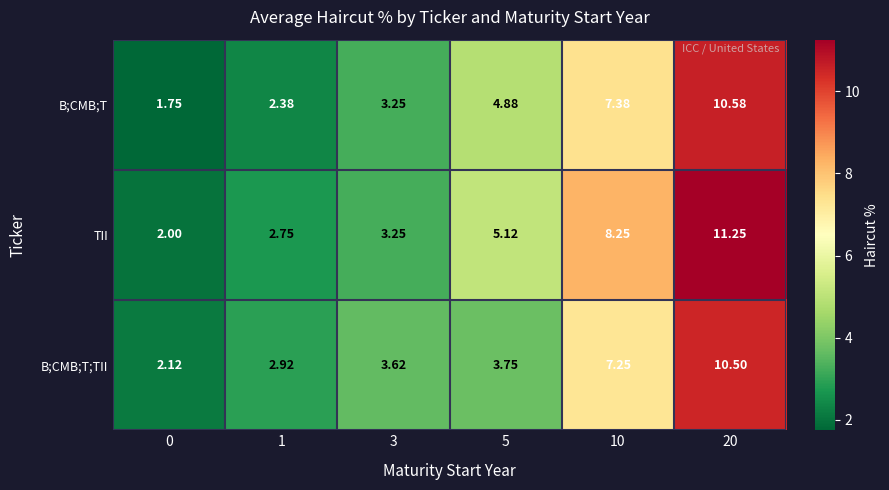

At which category is the sum across all series the highest?

20